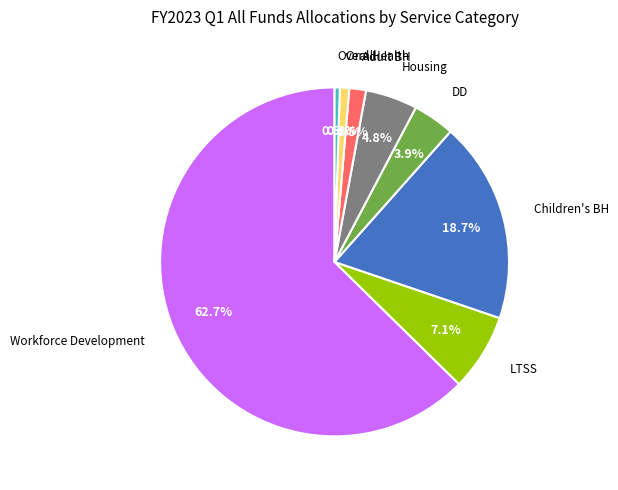

Is there a majority slice in this chart?

Yes